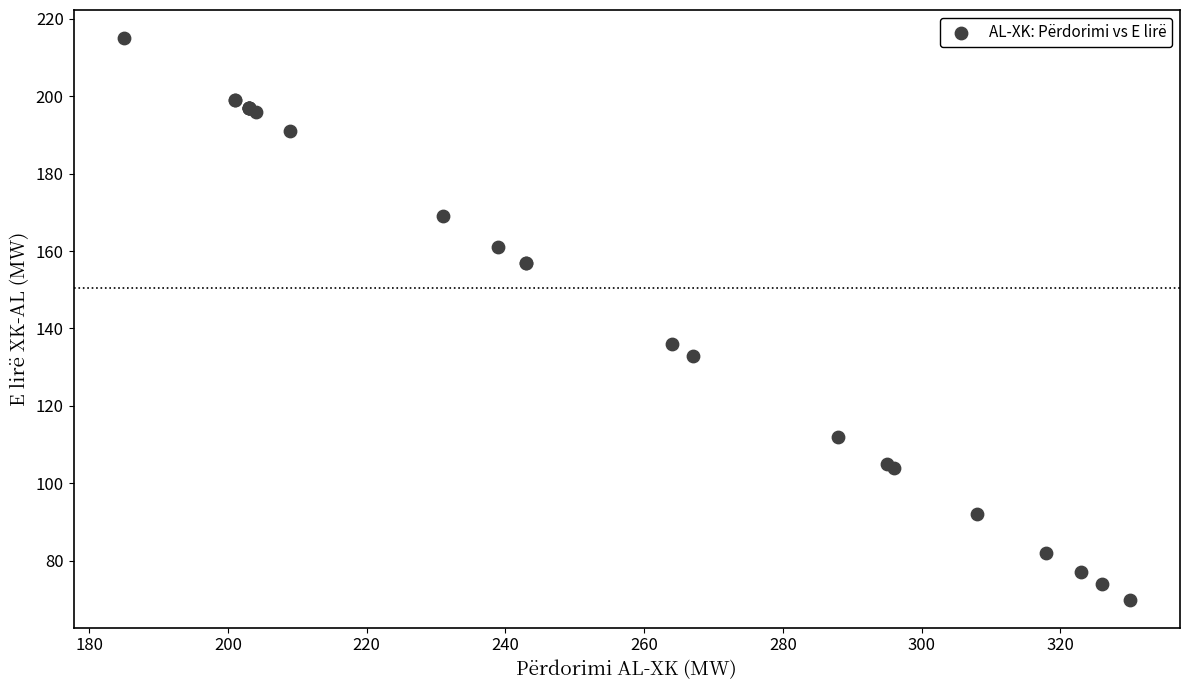

What Y value in the scatter plot is closest to 142?

136